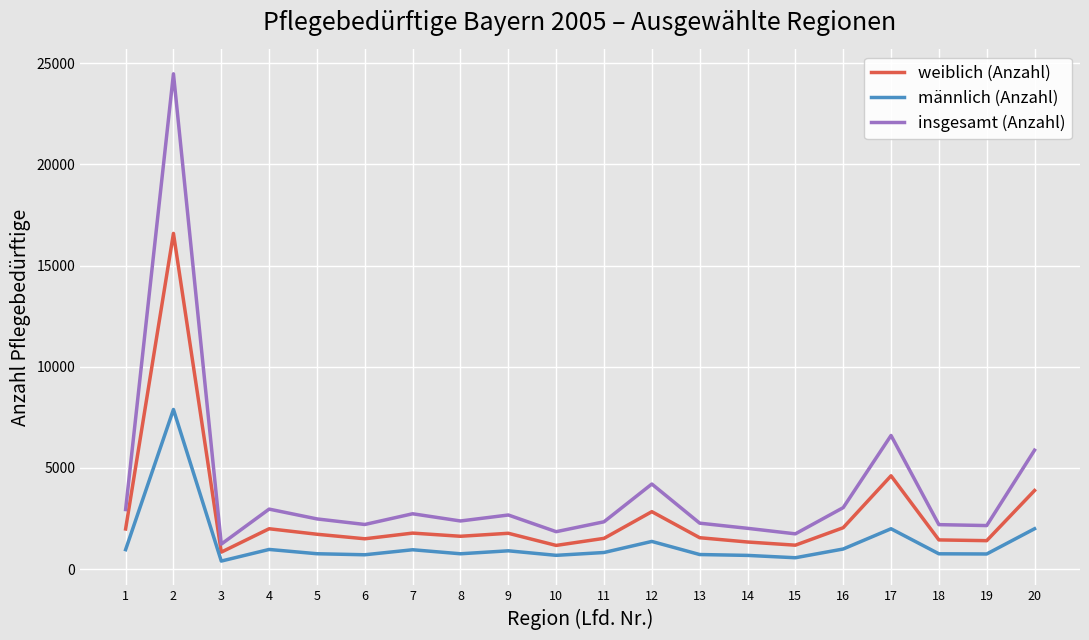

What is the spread (max minus min) of values at 11?

1518